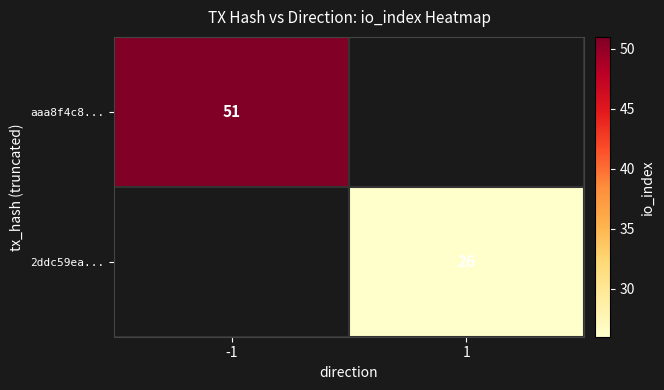

Is the value of 2ddc59ea... at 1 greater than the value of aaa8f4c8... at -1?

No